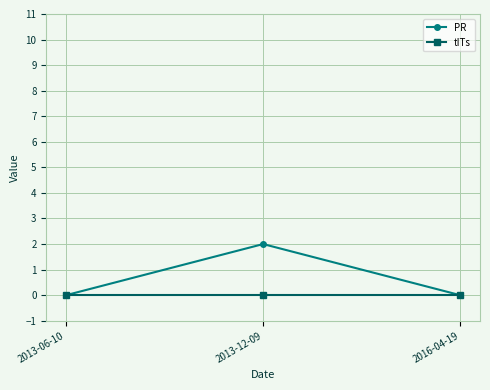

How many PR values are between 0 and 2?

3